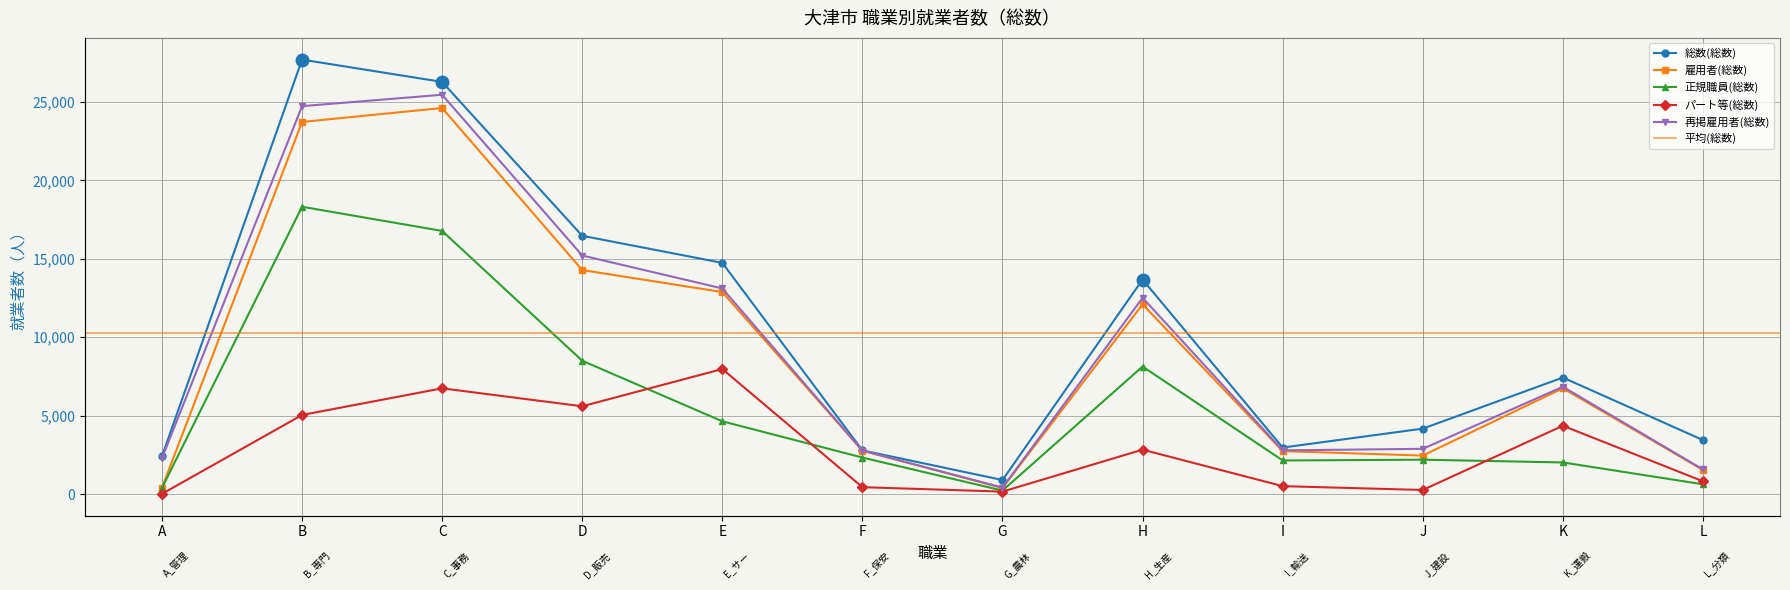

Reading left to right, transcribe all the data shown in this chart.

総数(総数): 2408	27704	26281	16469	14743	2786	894	13678	2965	4171	7429	3443
雇用者(総数): 400	23729	24619	14285	12880	2766	387	12097	2739	2453	6748	1538
正規職員(総数): 388	18320	16779	8501	4639	2327	223	8133	2141	2191	2016	623
パート等(総数): 12	5042	6742	5597	7973	439	156	2831	504	260	4357	814
再掲雇用者(総数): 2284	24736	25463	15212	13111	2769	412	12514	2786	2884	6842	1571